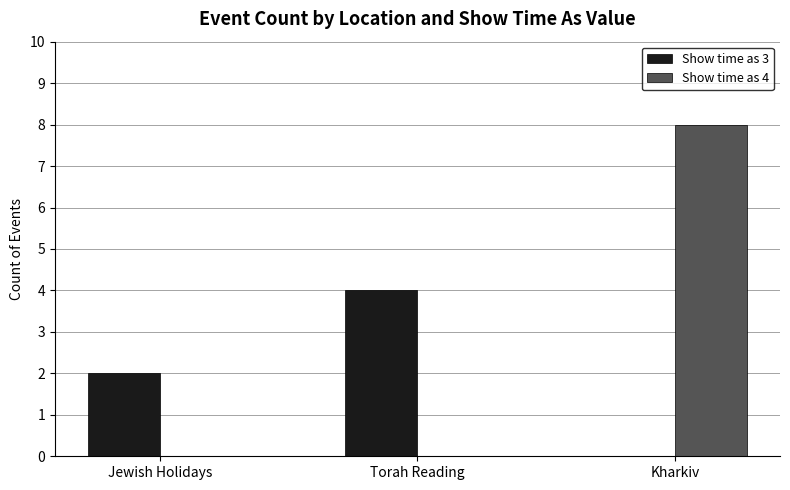

What is the highest value of the Show time as 3 series?

4